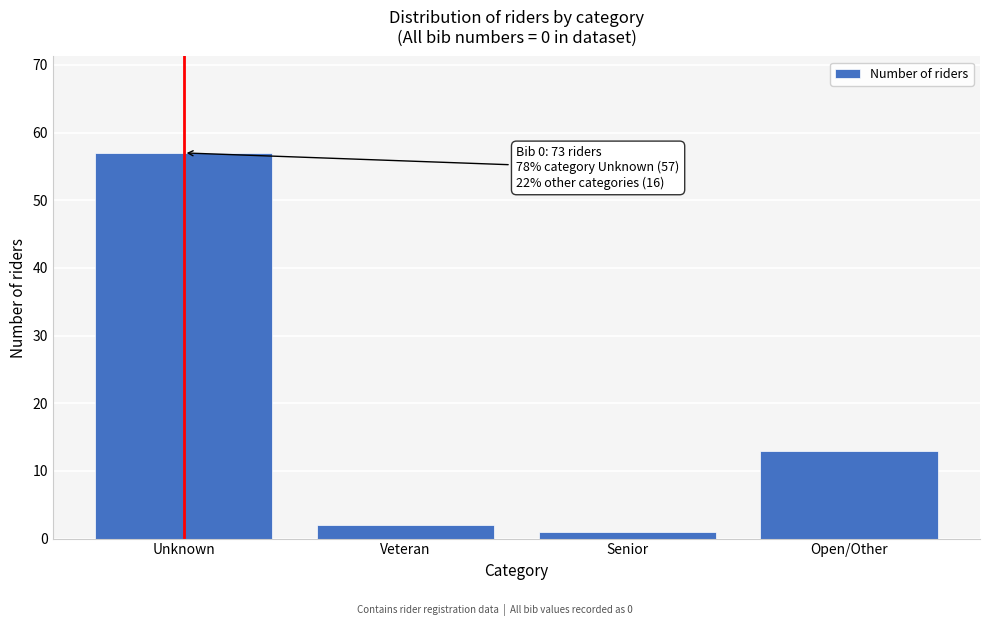

Reading left to right, extract all data points from this chart.

57	2	1	13